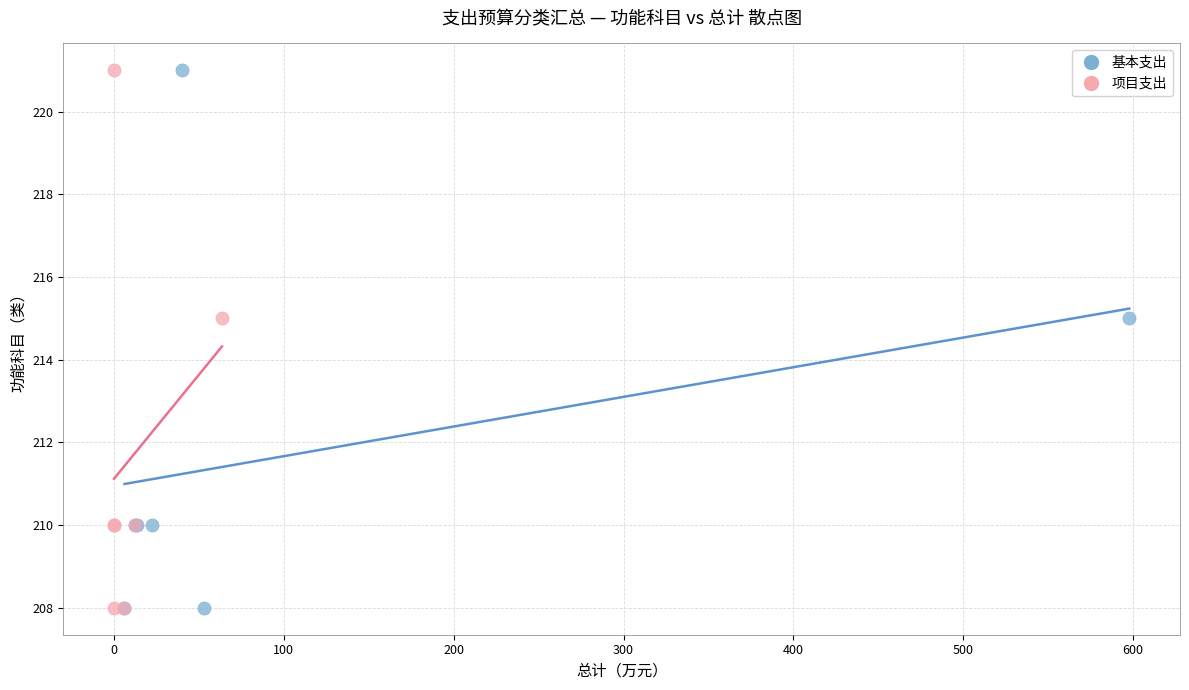

What are all the series names shown in the legend?

基本支出, 项目支出